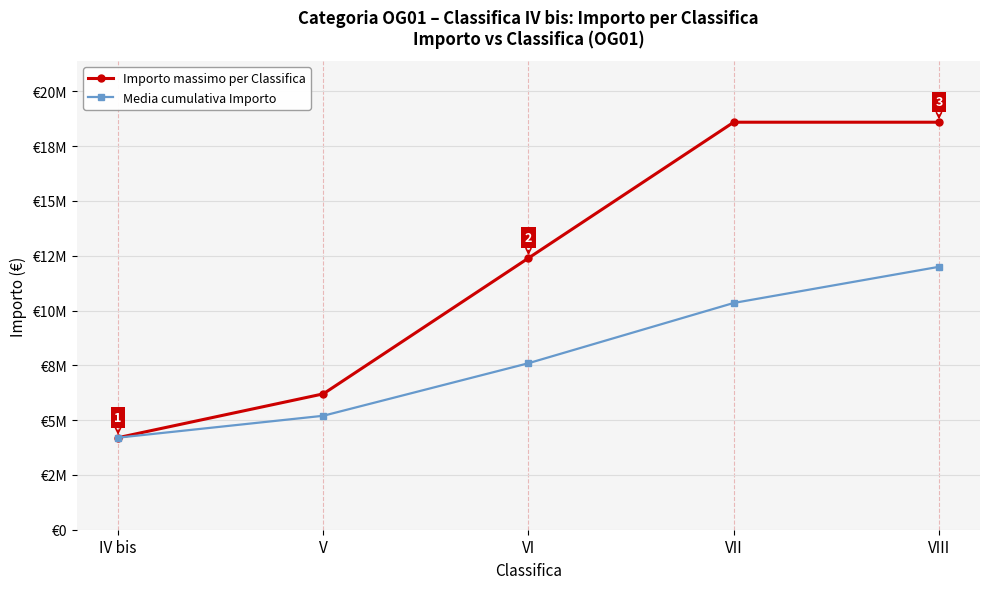

Does the chart have visible grid lines?

Yes